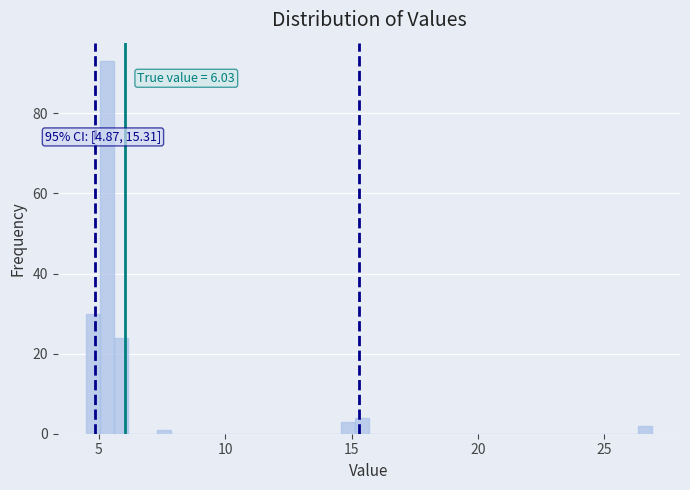

Around what value on the x-axis is the tallest bar? Give the approximate position of its centre, as read against the axis.

5.5